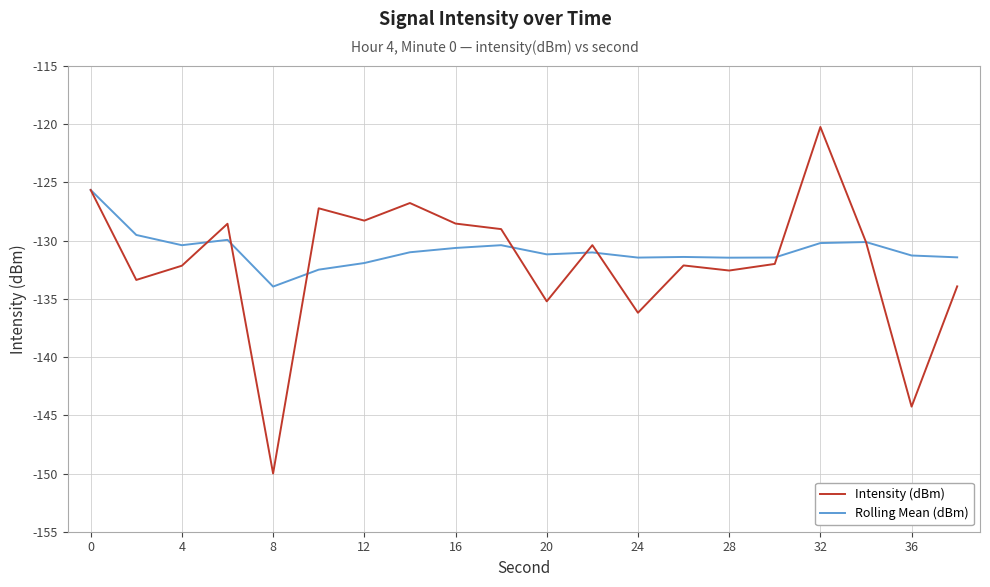

List the series in order of their peak value, highest first.

Intensity (dBm), Rolling Mean (dBm)